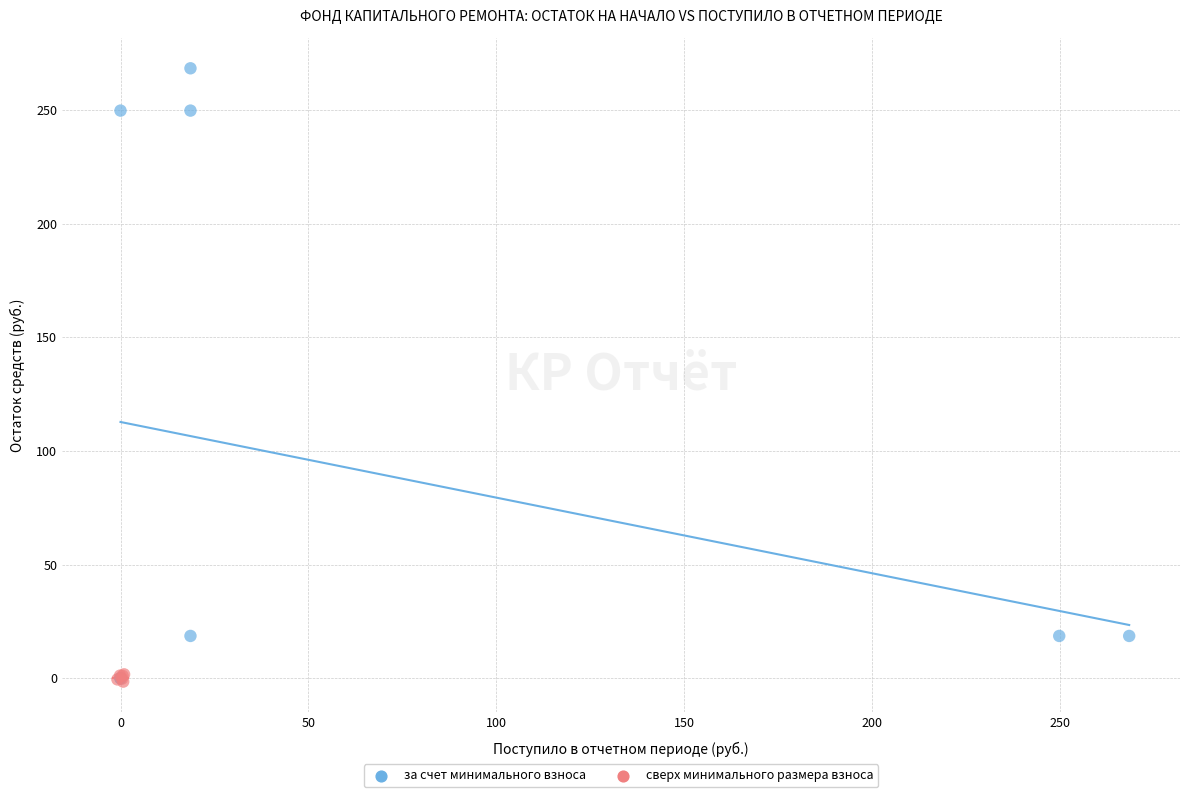

Which series has the widest spread of Y values?

за счет минимального взноса